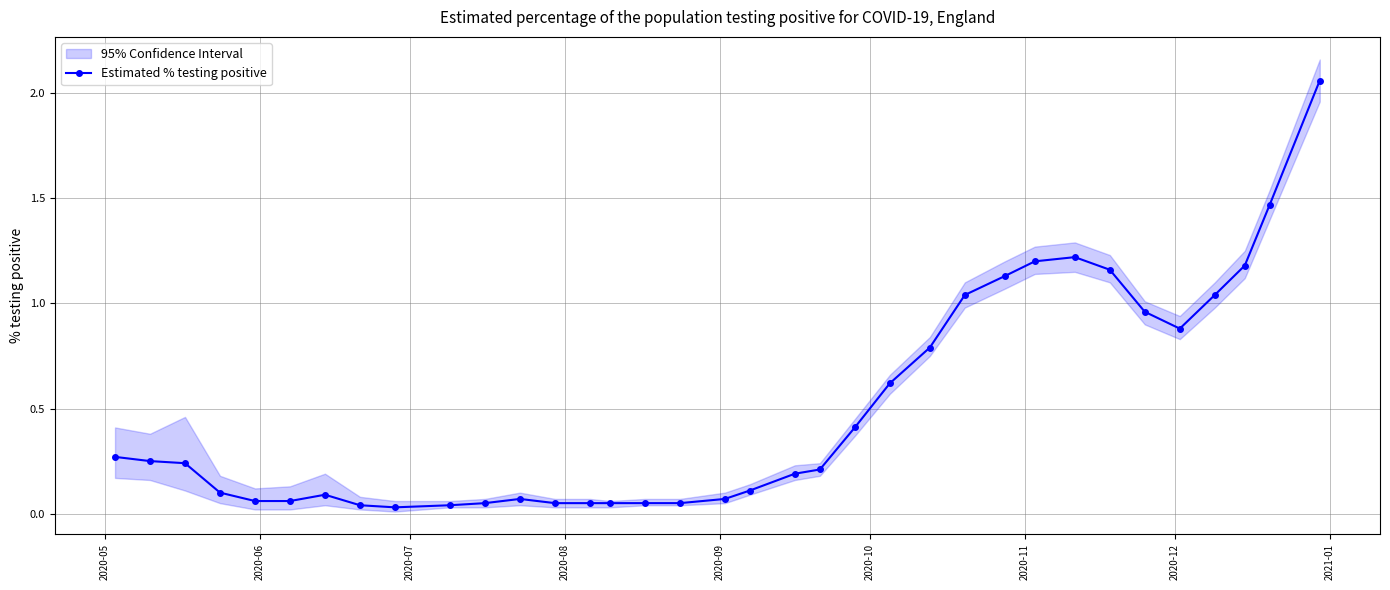

Reading right to left, extract all data points from this chart.

2.1	1.5	1.2	1.0	0.9	1.0	1.2	1.2	1.2	1.1	1.0	0.8	0.6	0.4	0.2	0.2	0.1	0.1	0.1	0.1	0.1	0.1	0.1	0.1	0.1	0.0	0.0	0.0	0.1	0.1	0.1	0.1	0.2	0.2	0.3